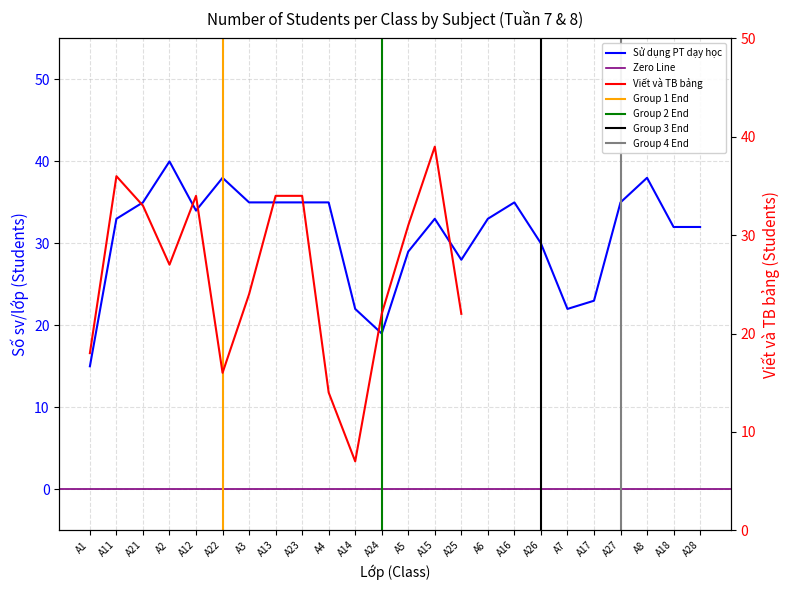

Reading left to right, list all the values displayed in this chart.

A1=15	A11=33	A21=35	A2=40	A12=34	A22=38	A3=35	A13=35	A23=35	A4=35	A14=22	A24=19	A5=29	A15=33	A25=28	A6=33	A16=35	A26=30	A7=22	A17=23	A27=35	A8=38	A18=32	A28=32